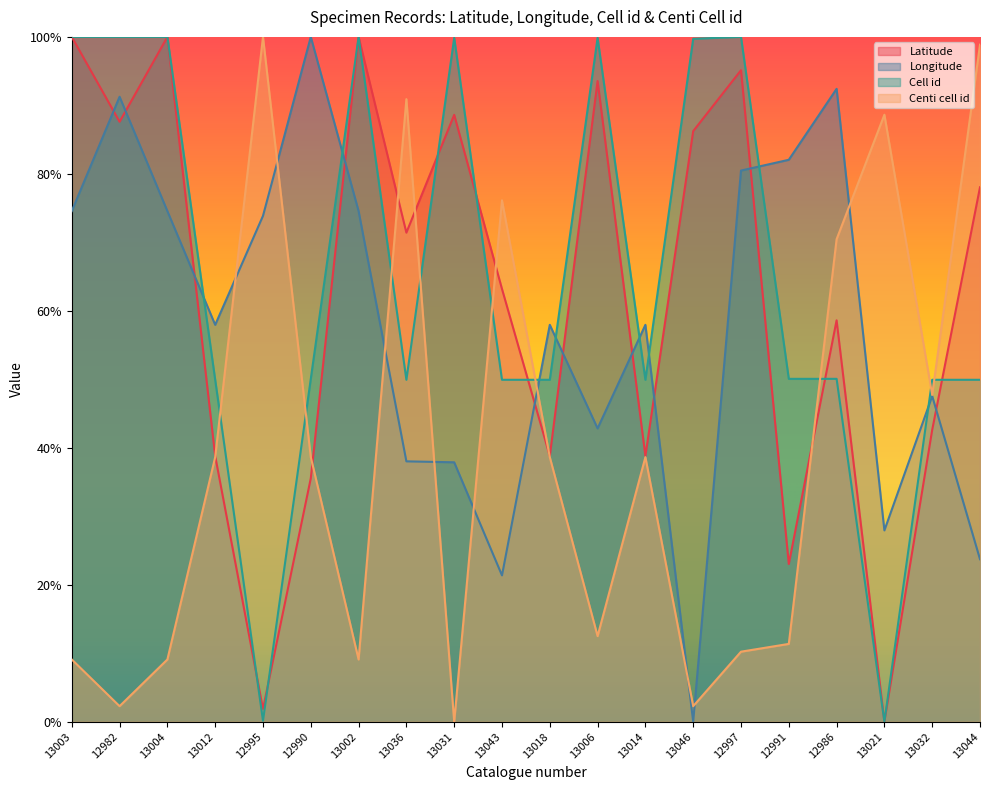

At which label is Longitude closest to 0?

13046